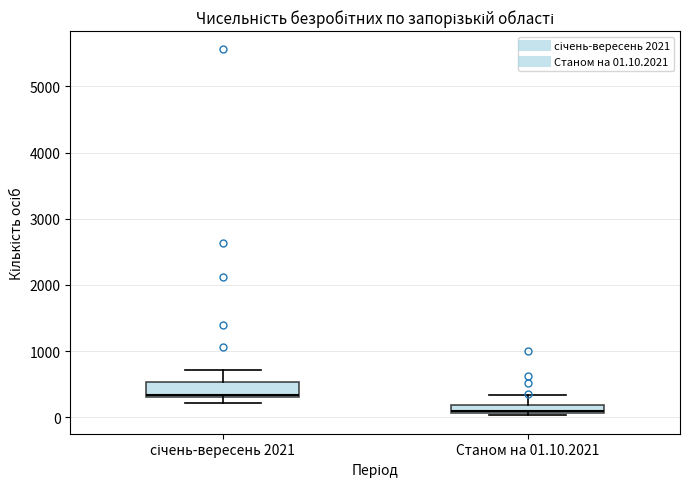

Where is the upper edge of the box for січень-вересень 2021 on the y-axis? The values are not printed on the chart, so give them approximately, as read against the axis.

500